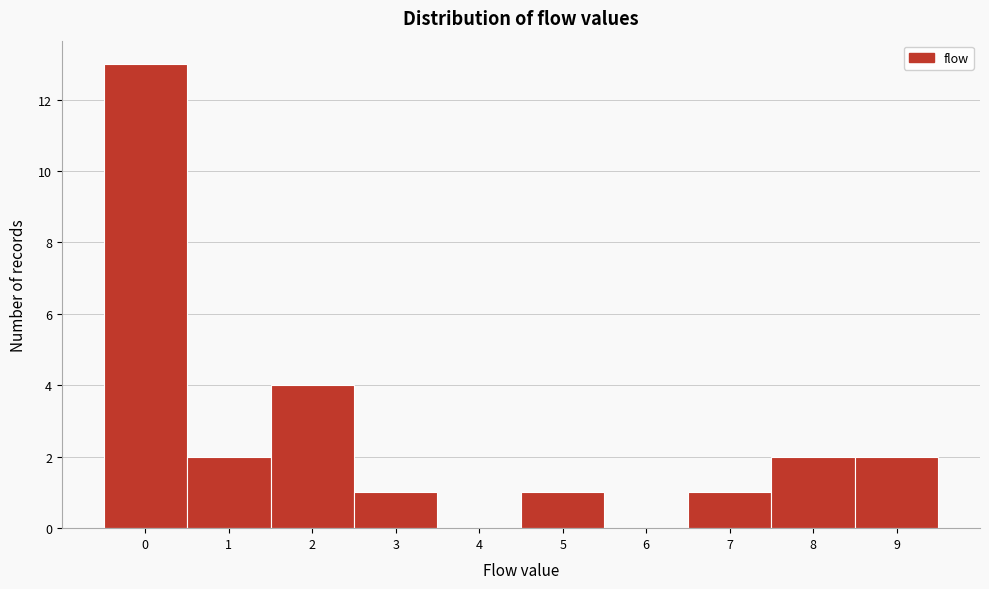

Reading left to right, what are all the values shown in this chart?

0=13	1=2	2=4	3=1	4=0	5=1	6=0	7=1	8=2	9=2